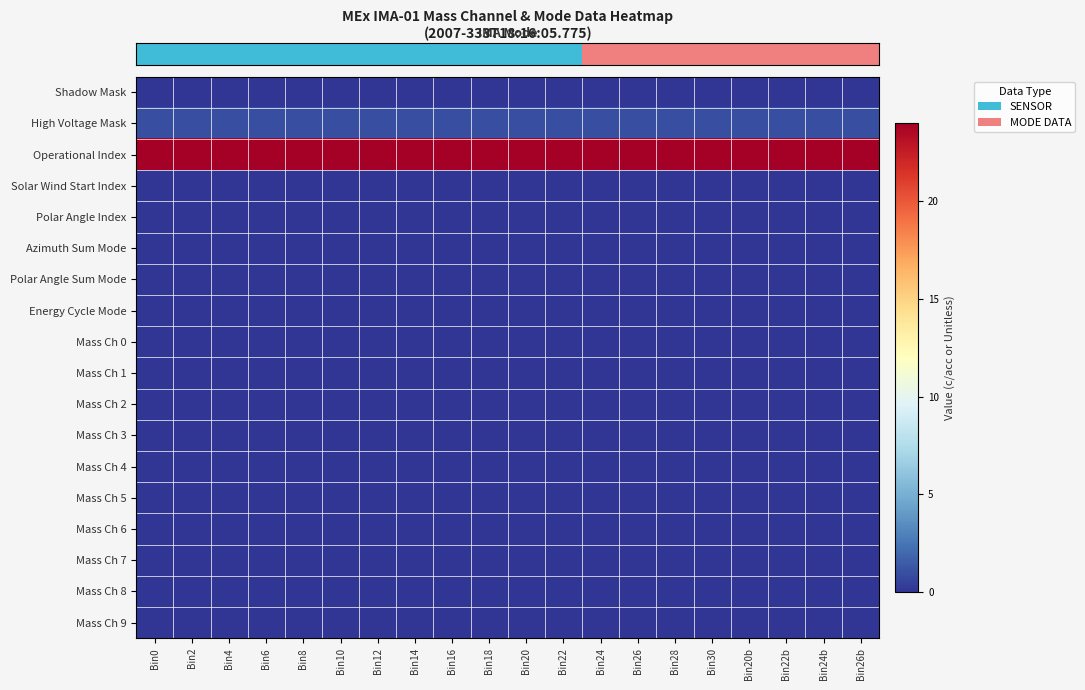

What is the total value across all series at Bin20b?

25